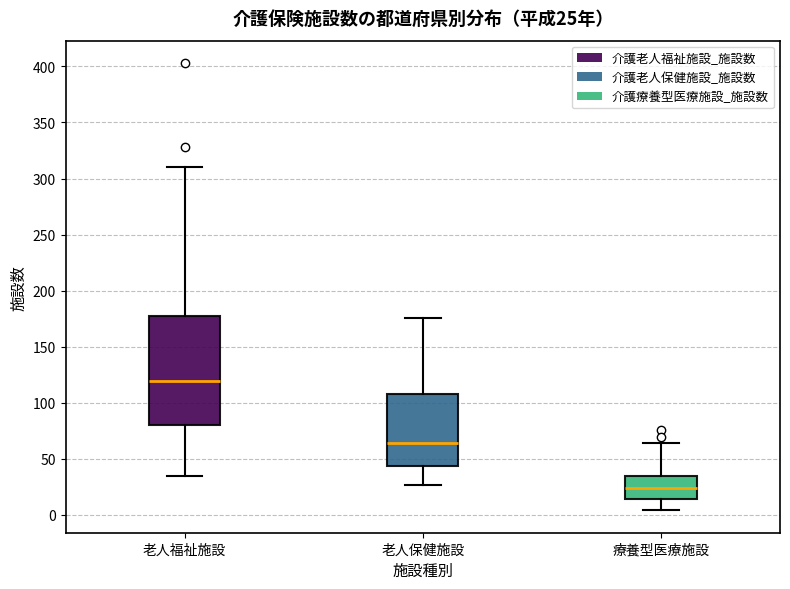

Comparing the boxes themselves (not the whiskers), which one is the tallest?

老人福祉施設